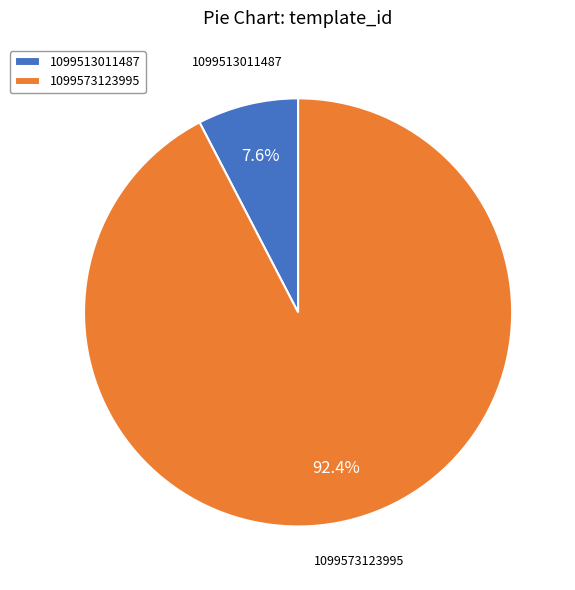

What is the majority slice?

1099573123995